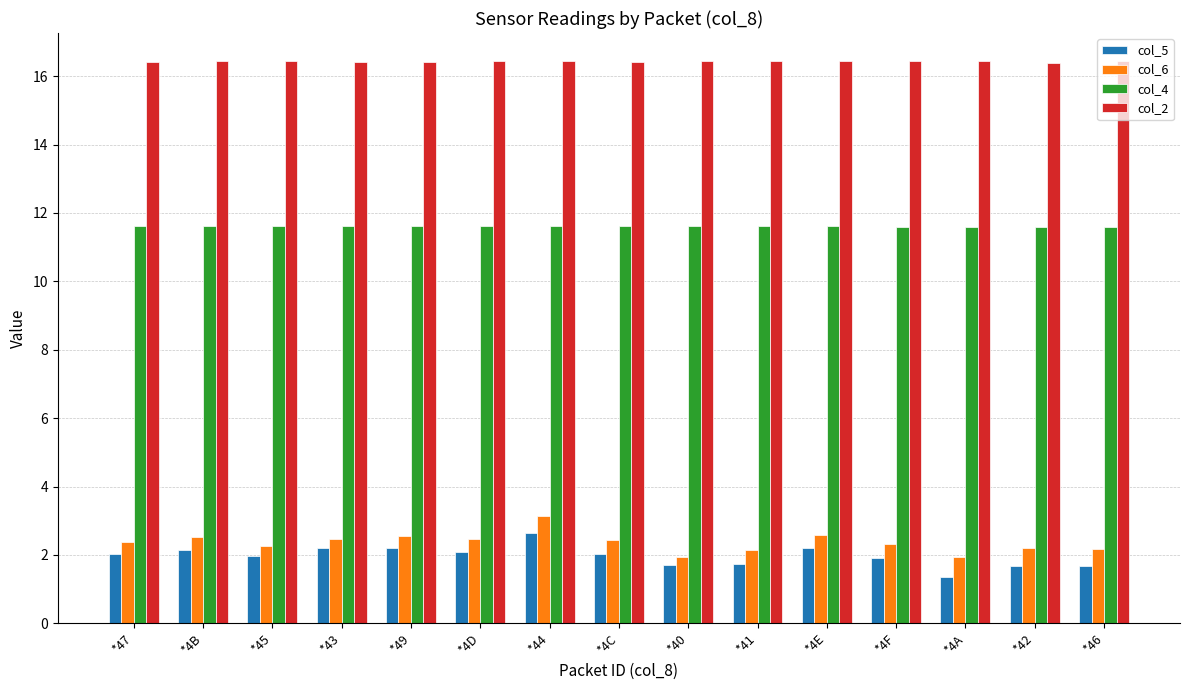

True or false: col_4 has a value of 8.1 at *4B.

False